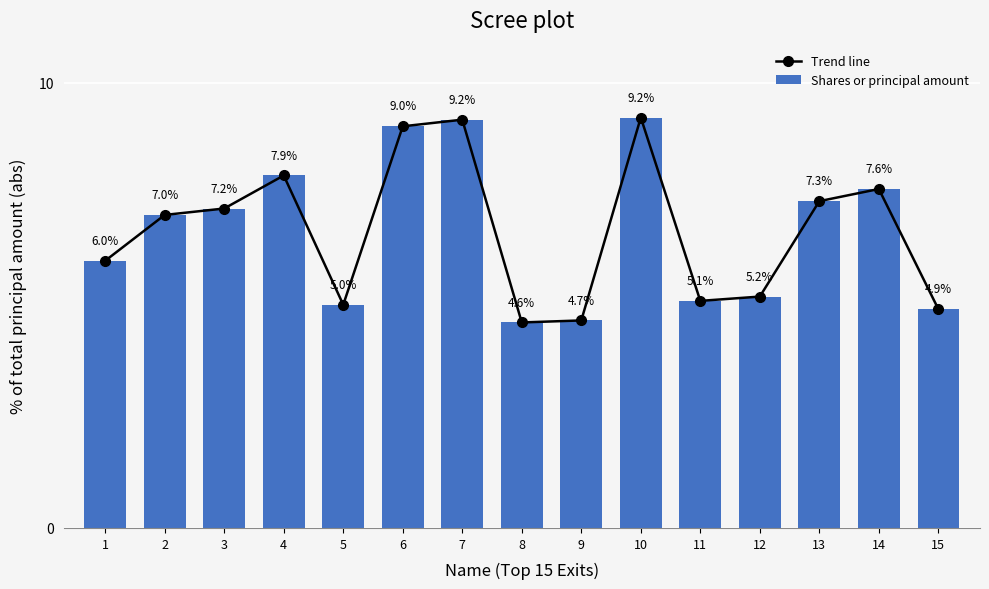

The Shares or principal amount series shows 9.2 at 7. True or false?

True